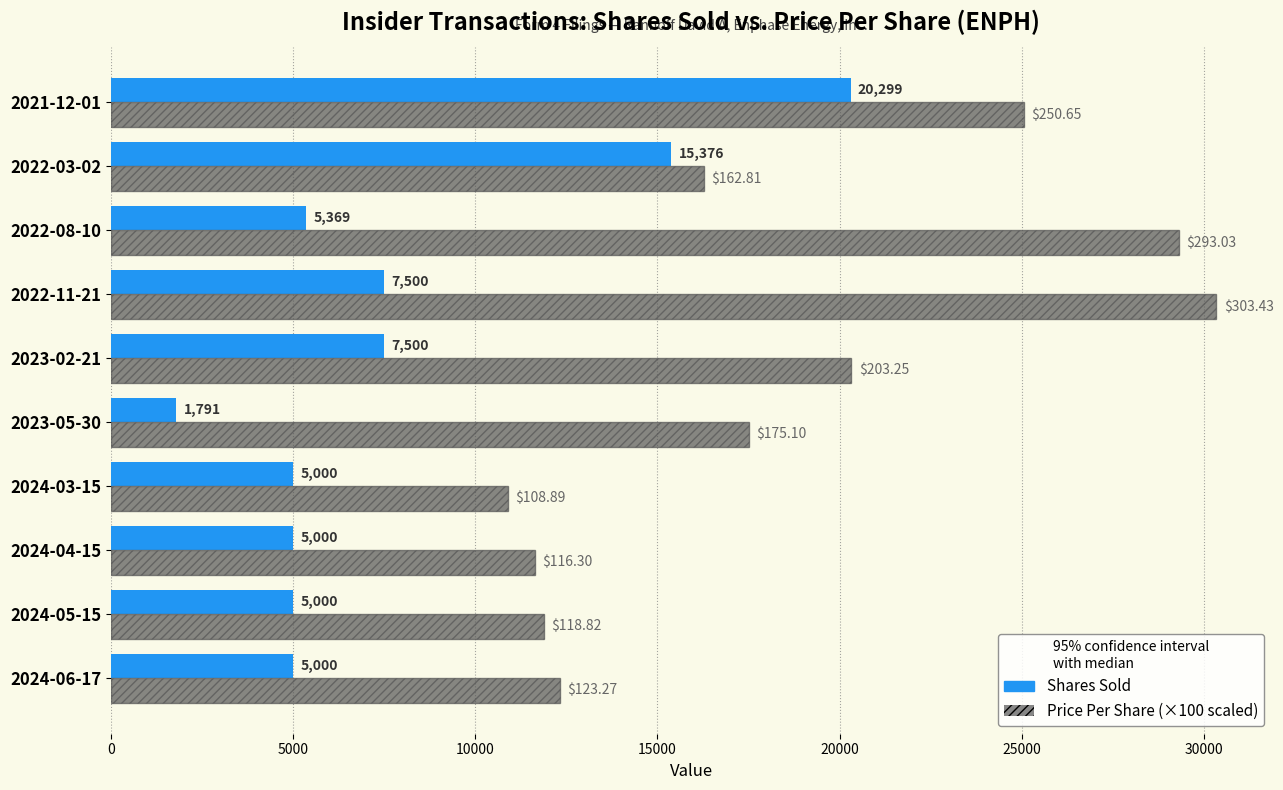

What is the spread (max minus min) of values at 2024-06-17?

7327.0